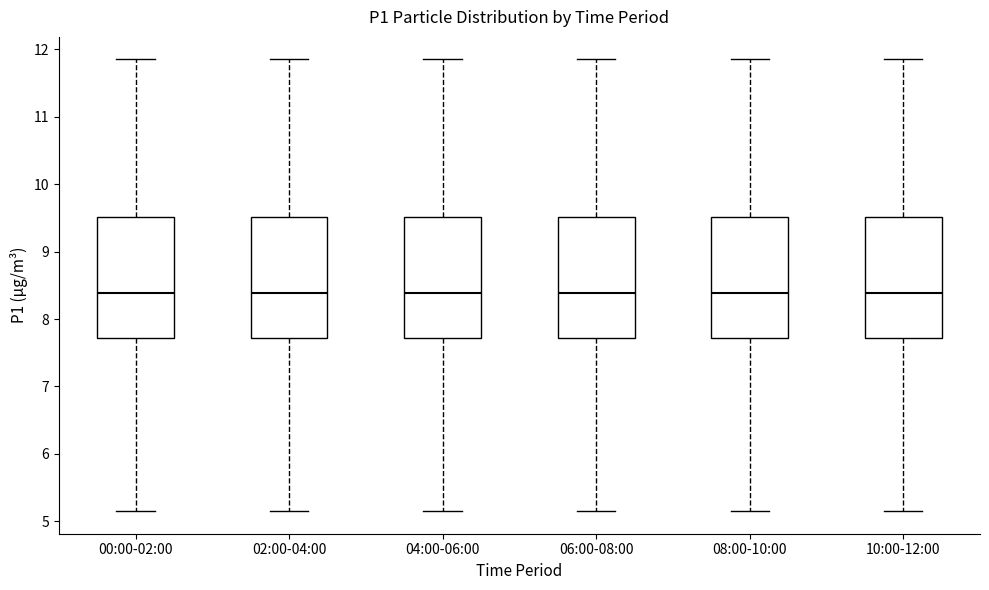

Reading left to right, read every box against the y-axis: the position of its median line, the range the box covers, and the ends of its whiskers. The values are not printed on the chart, so give them approximately, as read against the axis.

00:00-02:00: median 8.4, box 7.7 to 9.5, whiskers 5.2 to 11.9
02:00-04:00: median 8.4, box 7.7 to 9.5, whiskers 5.2 to 11.9
04:00-06:00: median 8.4, box 7.7 to 9.5, whiskers 5.2 to 11.9
06:00-08:00: median 8.4, box 7.7 to 9.5, whiskers 5.2 to 11.9
08:00-10:00: median 8.4, box 7.7 to 9.5, whiskers 5.2 to 11.9
10:00-12:00: median 8.4, box 7.7 to 9.5, whiskers 5.2 to 11.9